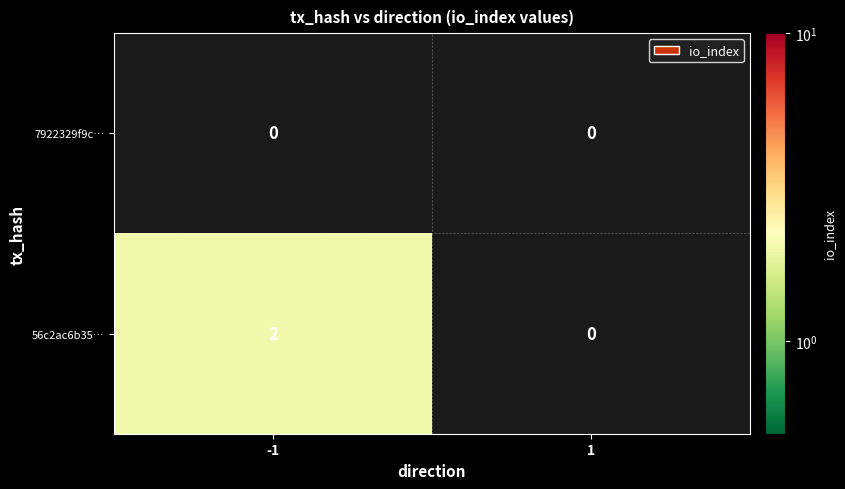

At which category is the sum across all series the highest?

-1